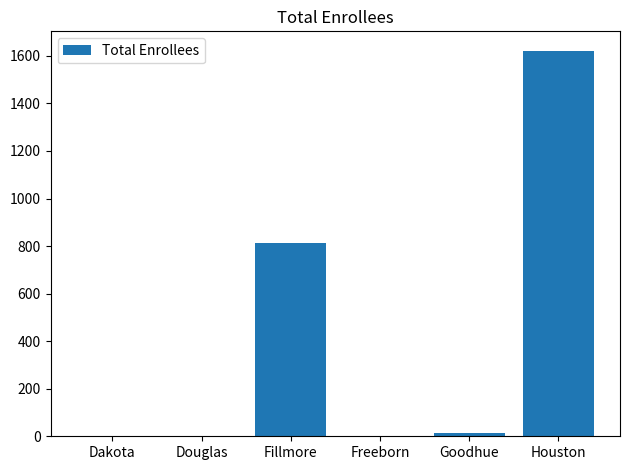

What is the approximate value at Fillmore?

811